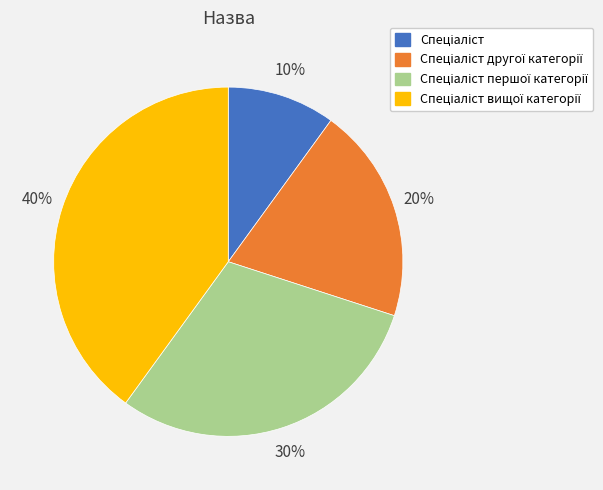

To the nearest percent, what is the average slice percentage?

25%